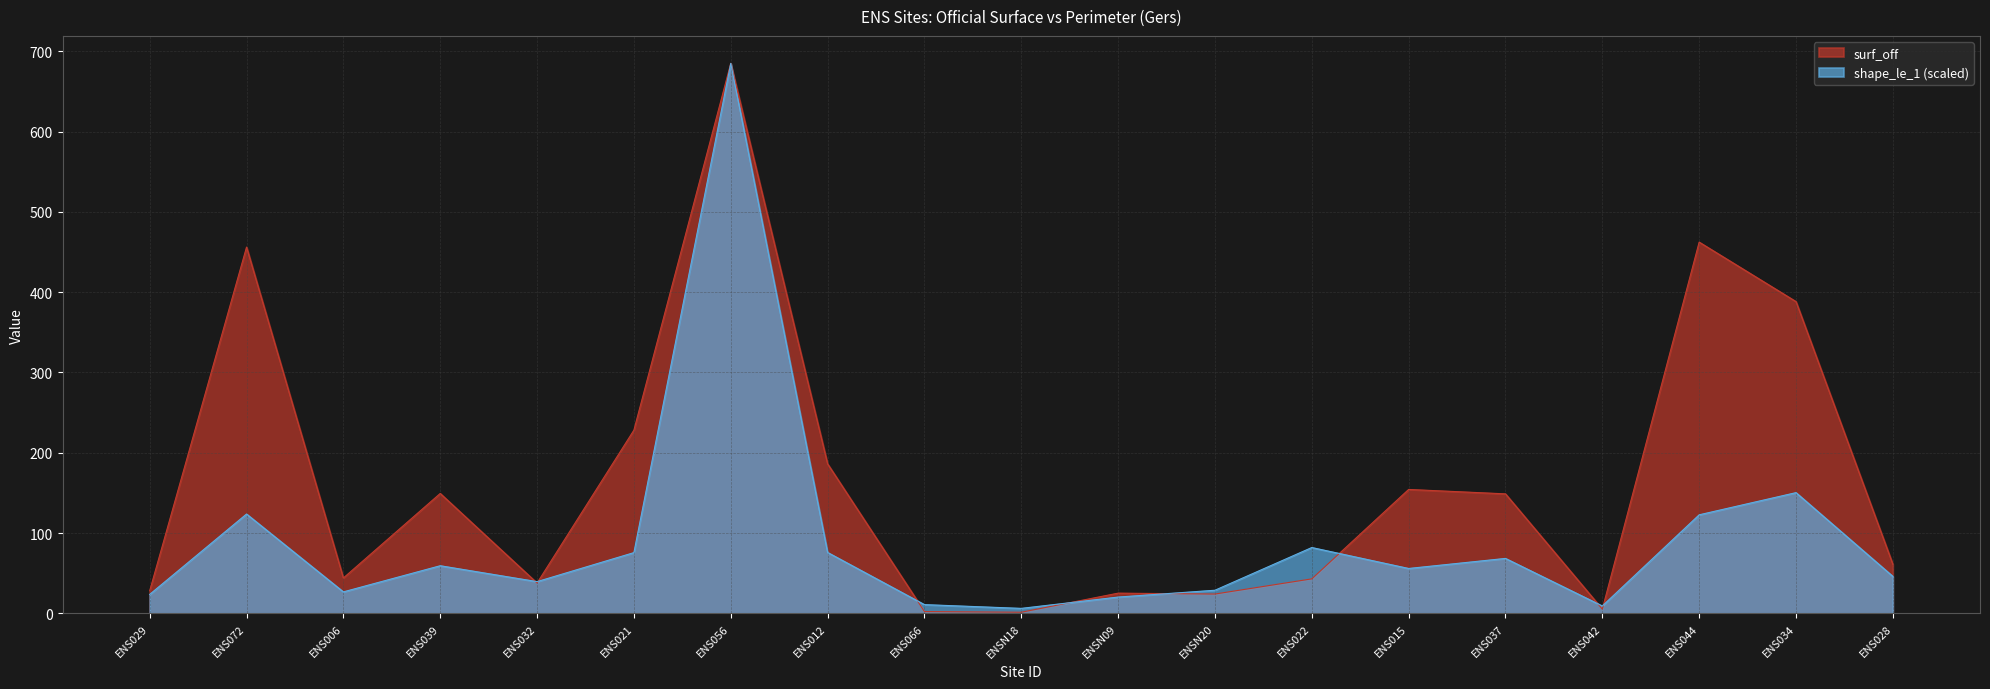

After their last crossing, which series has the higher values: surf_off or shape_le_1?

surf_off